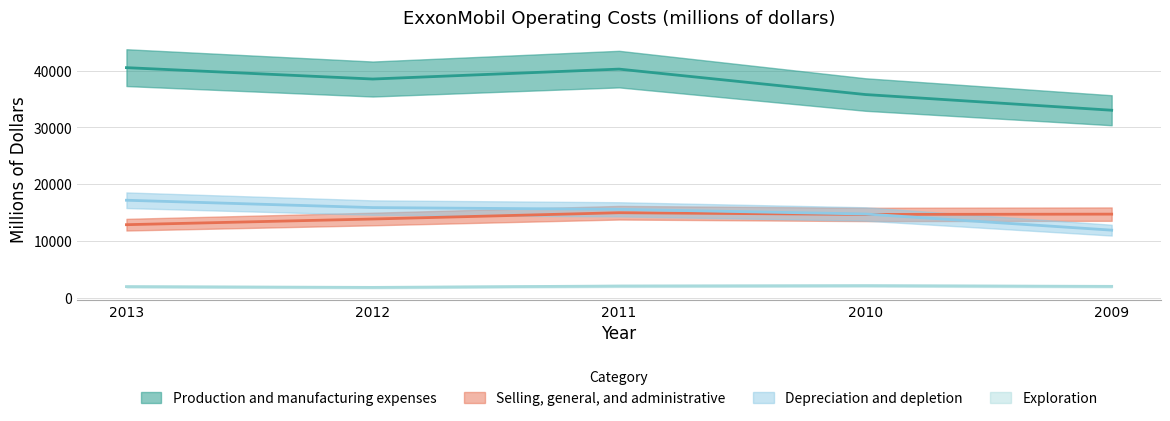

The Exploration series shows 3423 at 2011. True or false?

False